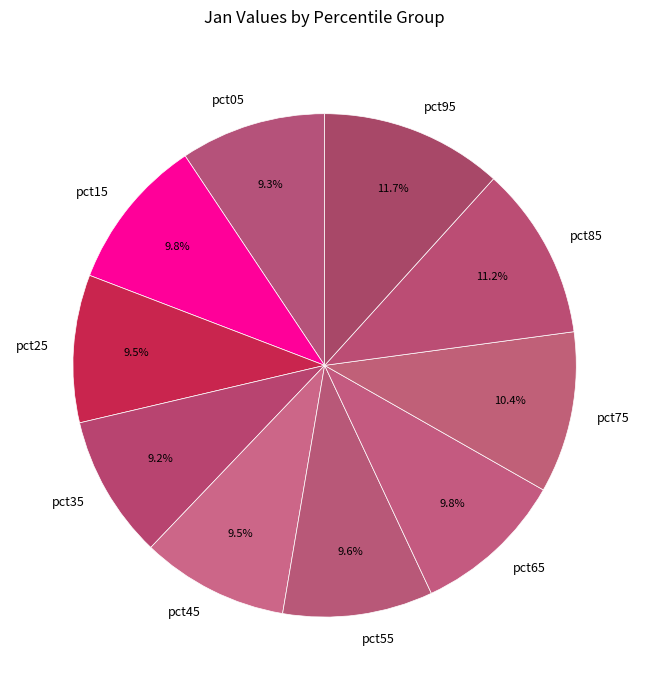

Is pct25 the majority of the pie?

No